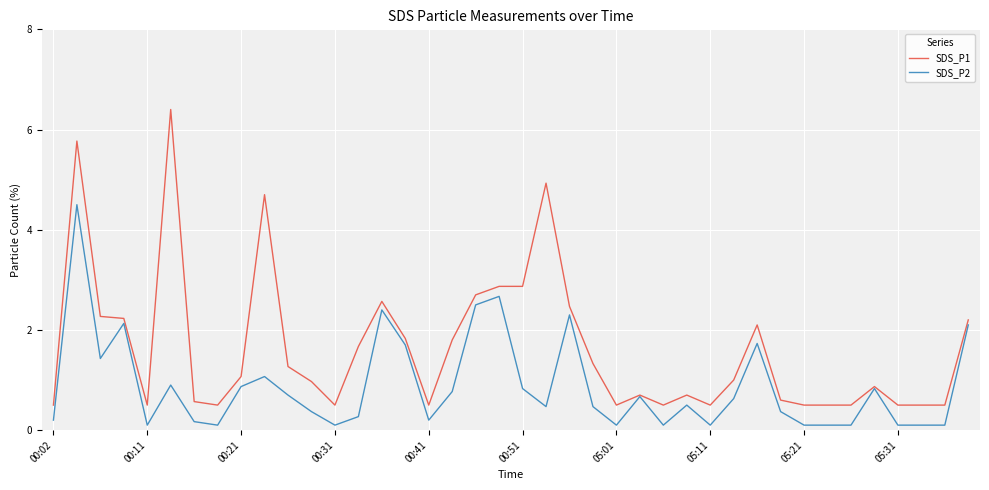

What is the difference between the maximum and minimum values in the SDS_P2 series?

4.4